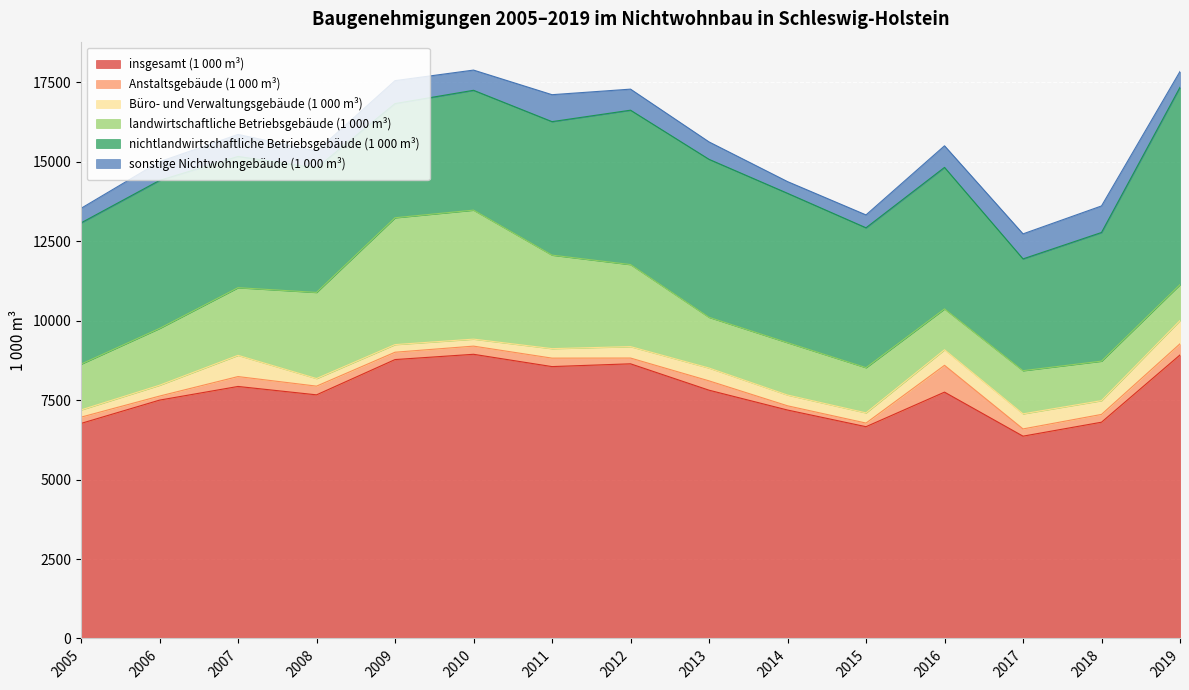

What are all the series names shown in the legend?

insgesamt (1 000 m³), Anstaltsgebäude (1 000 m³), Büro- und Verwaltungsgebäude (1 000 m³), landwirtschaftliche Betriebsgebäude (1 000 m³), nichtlandwirtschaftliche Betriebsgebäude (1 000 m³), sonstige Nichtwohngebäude (1 000 m³)